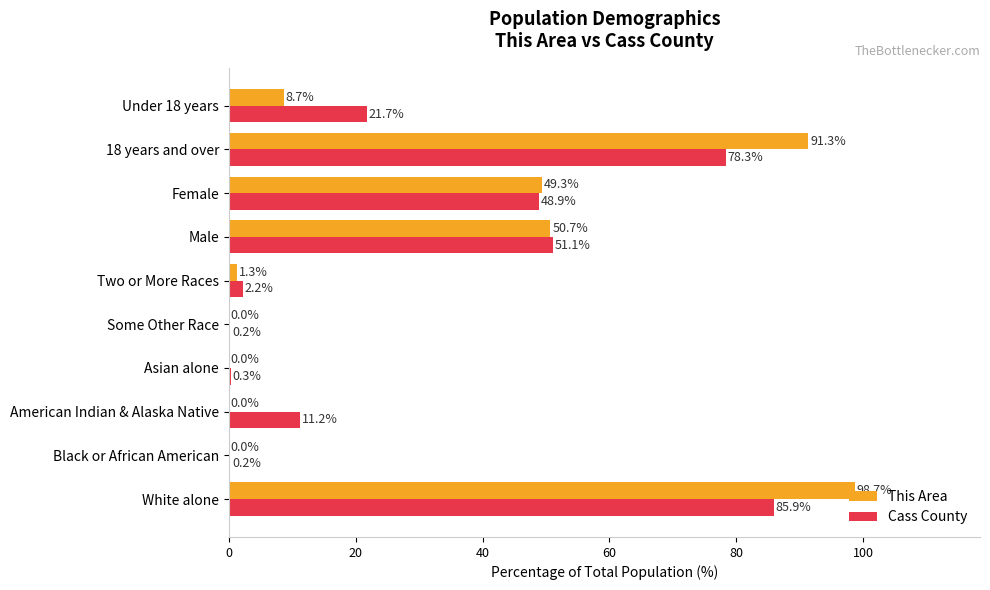

Which series has the largest range (max minus min)?

This Area